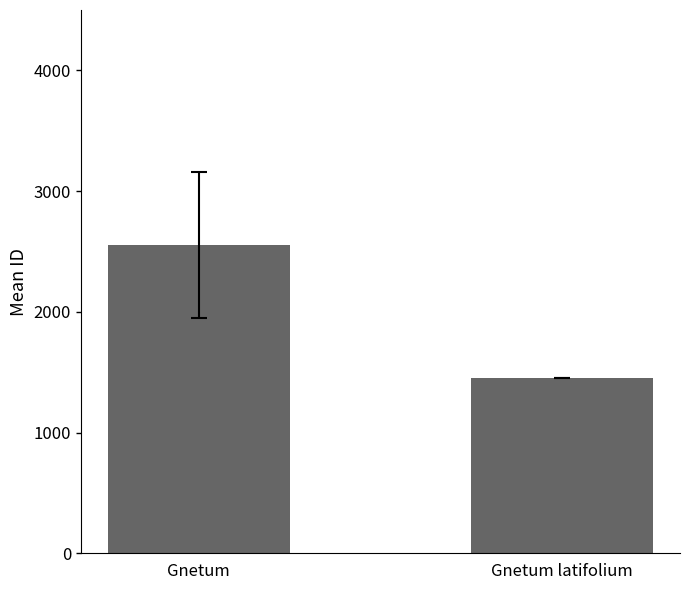

What is the average value?

2002.8